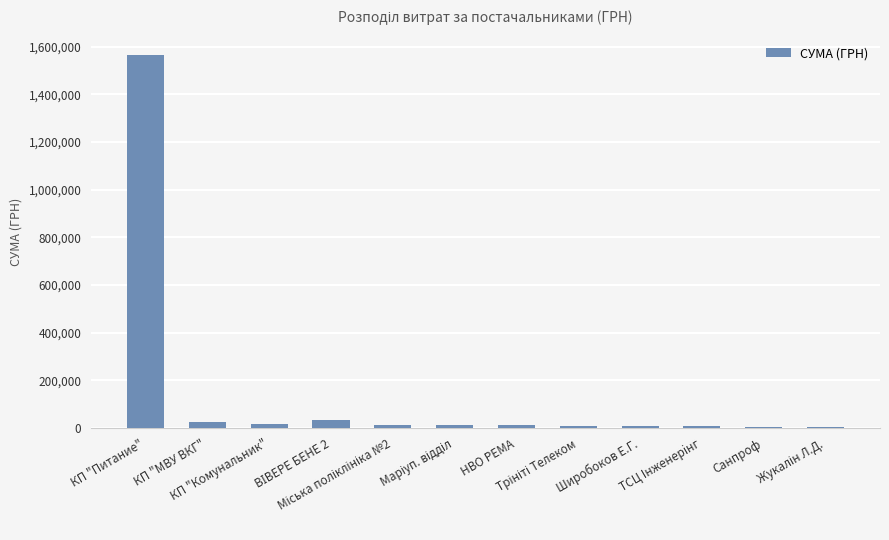

What is the greatest value displayed?

1567646.3